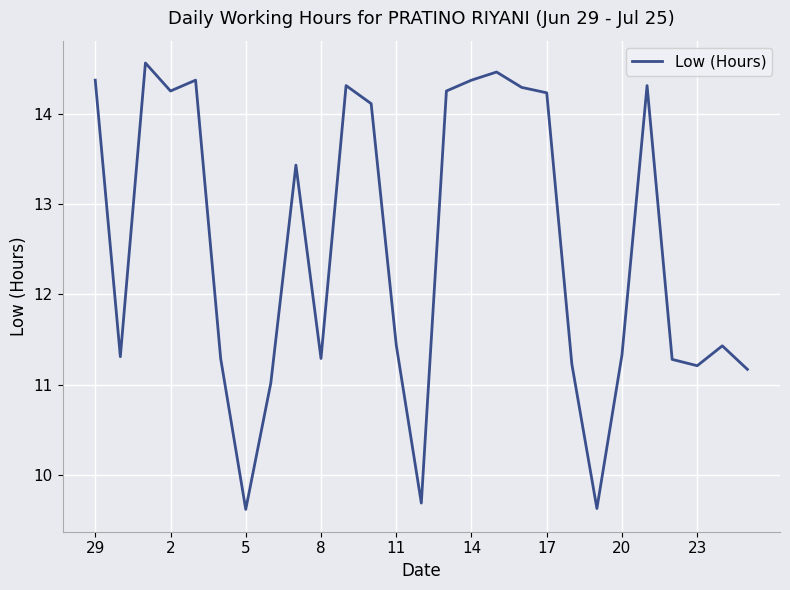

What is the difference between the maximum and minimum values?

4.9